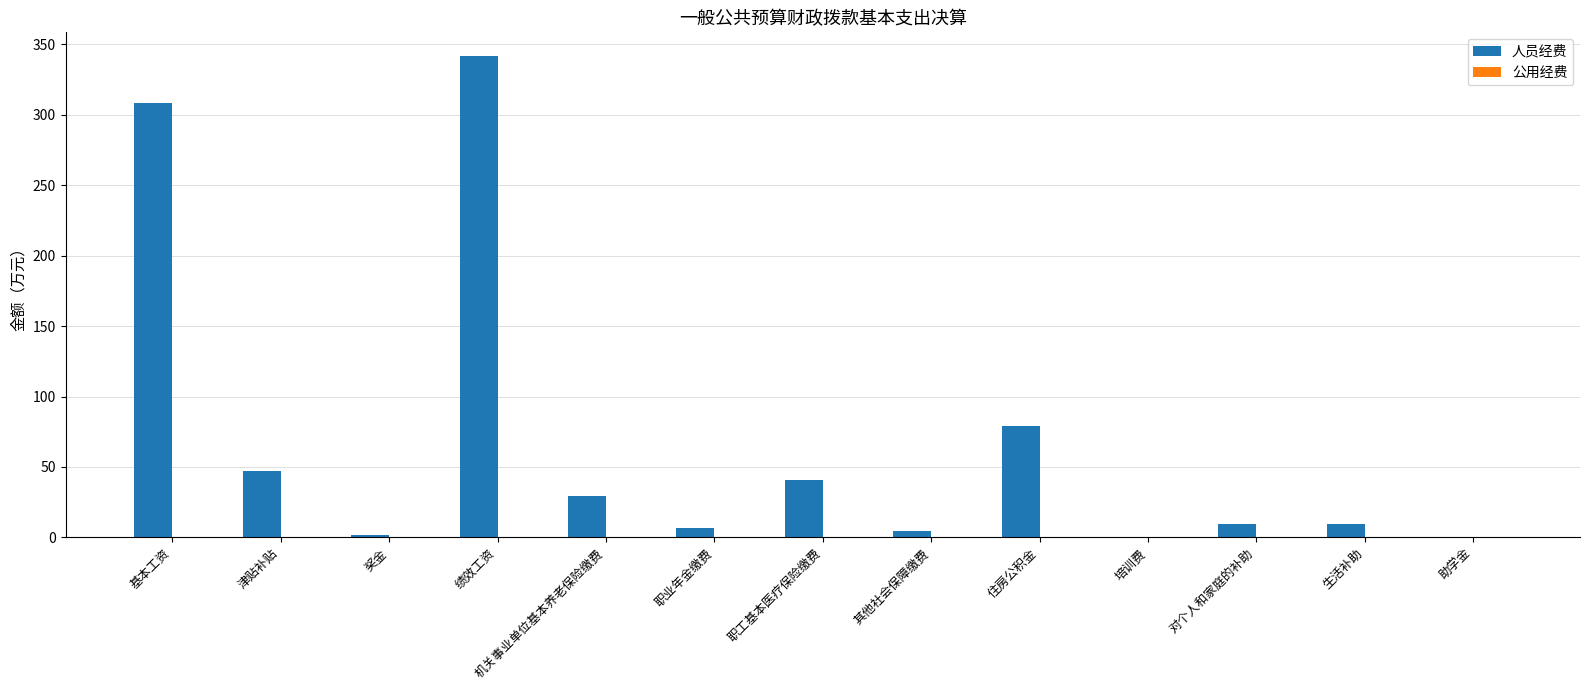

Between 基本工资 and 培训费, which series saw the biggest shift?

人员经费